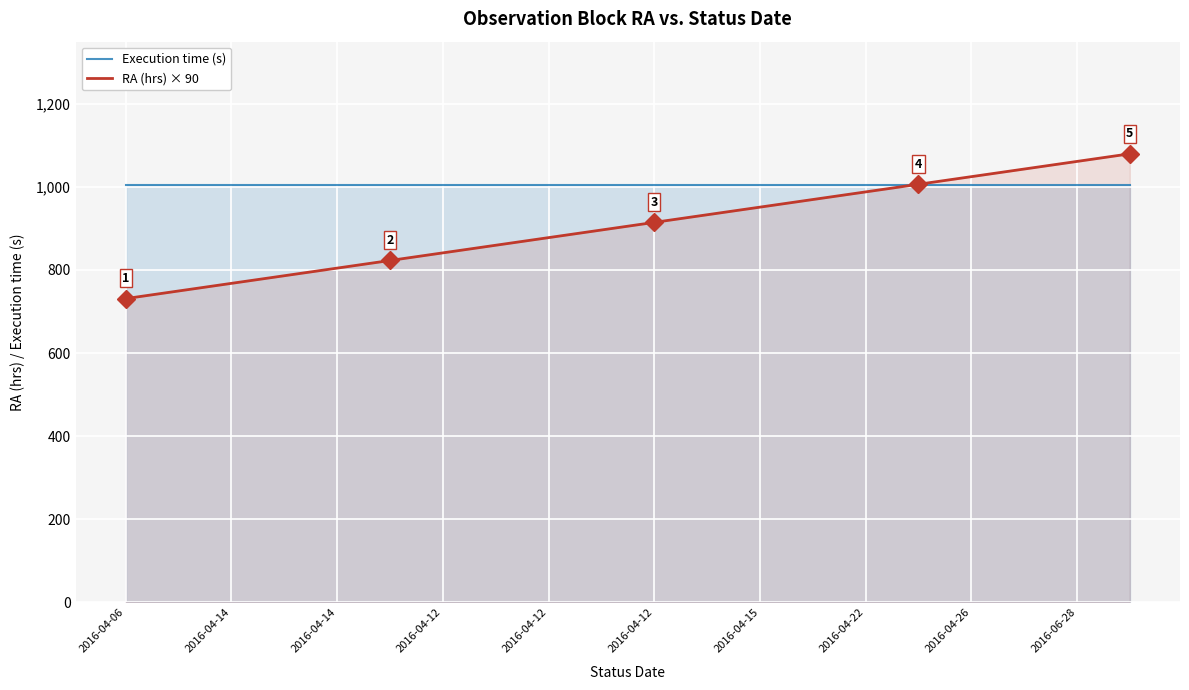

What is the label of the 13th point from the right?

2016-04-22